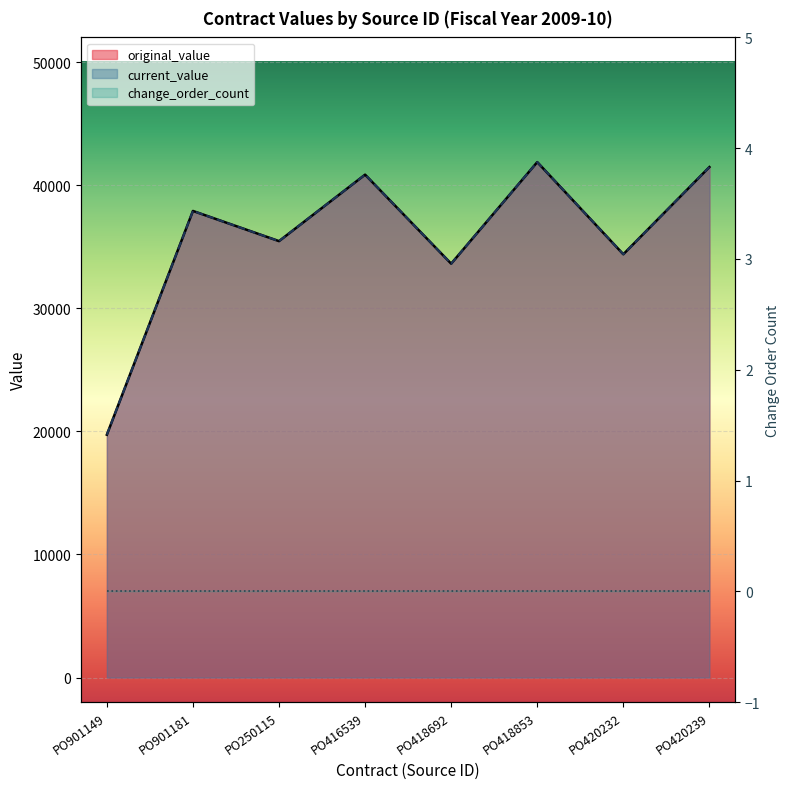

Between PO416539 and PO420239, which is larger?

PO420239